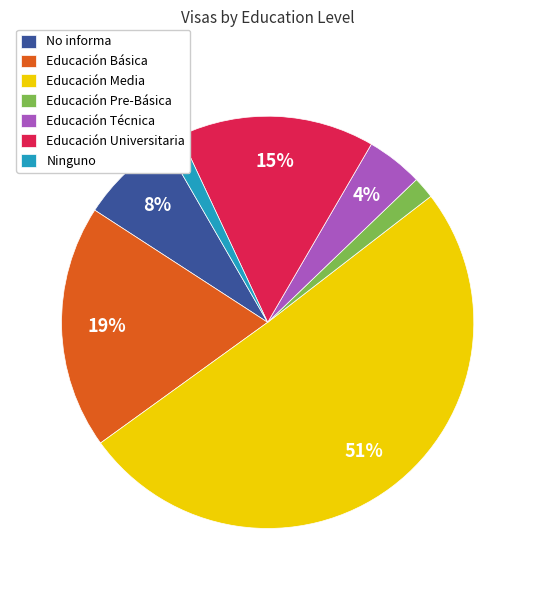

What percentage is the Ninguno slice, to the nearest percent?

1%